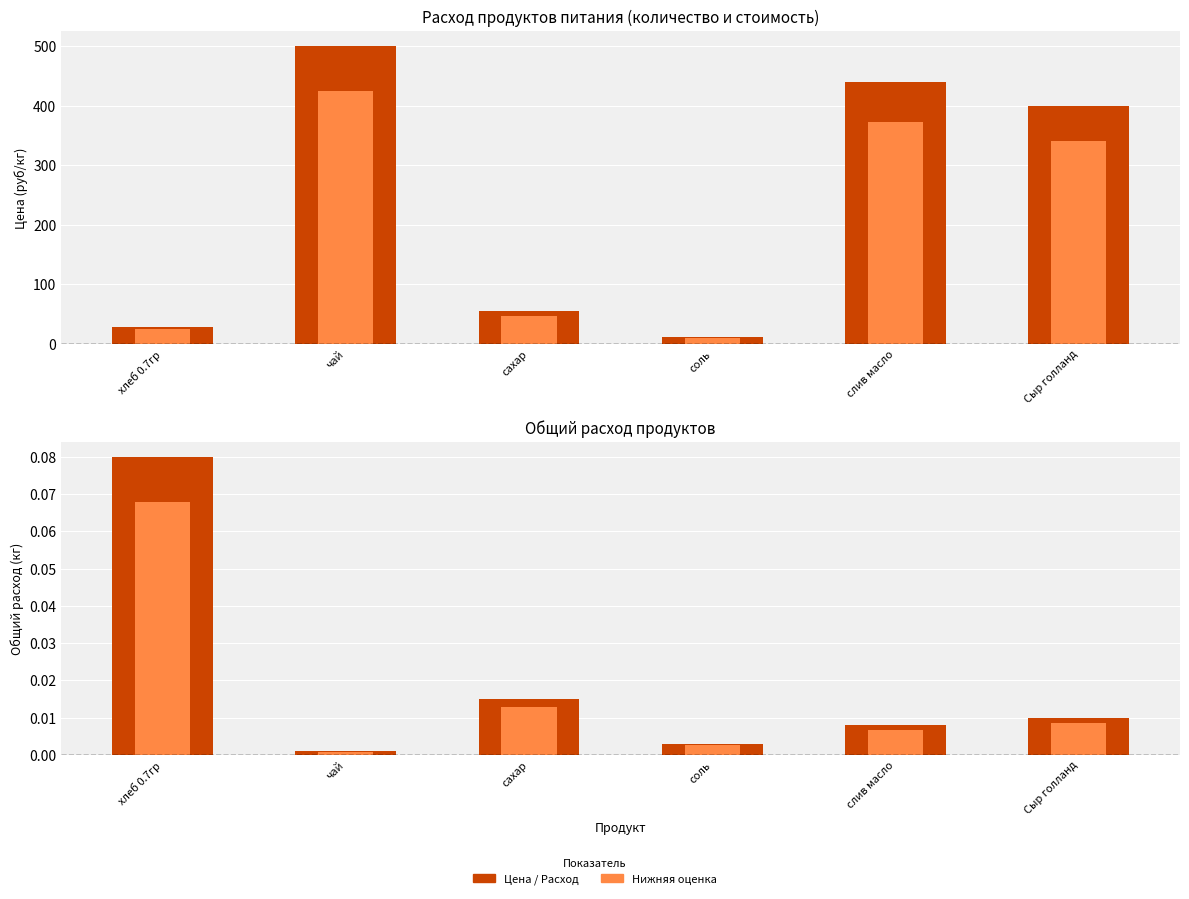

Reading left to right, list all the values displayed in this chart.

Цена: 28.6	500.0	55.0	12.0	438.9	400.0
Цена (светлее): 24.3	425.0	46.8	10.2	373.1	340.0
Общий расход: 0.1	0.0	0.0	0.0	0.0	0.0
Расход (светлее): 0.1	0.0	0.0	0.0	0.0	0.0